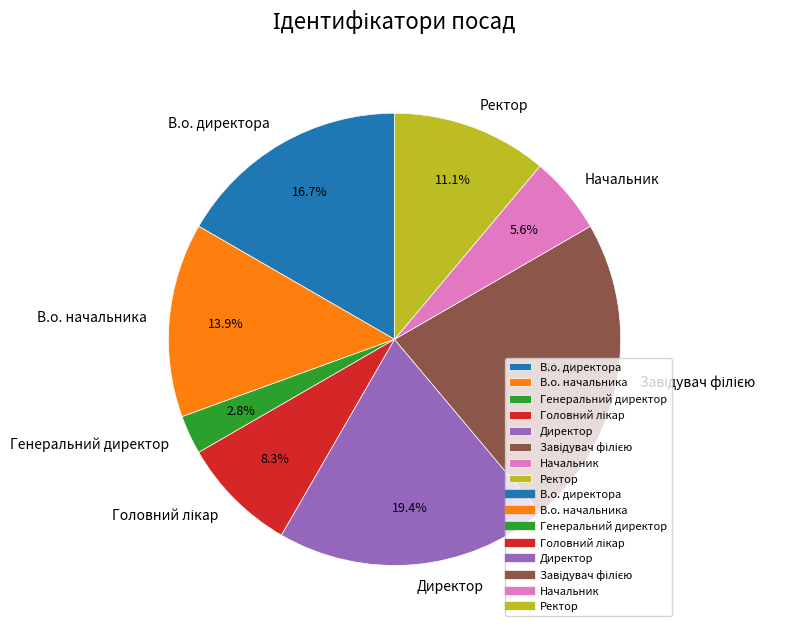

Which category has the smallest portion of the pie?

Генеральний директор